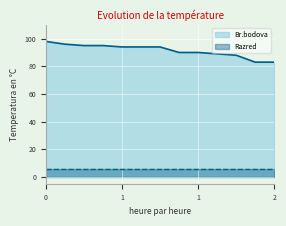

Reading right to left, what are all the values shown in this chart?

83	83	88	89	90	90	94	94	94	95	95	96	98